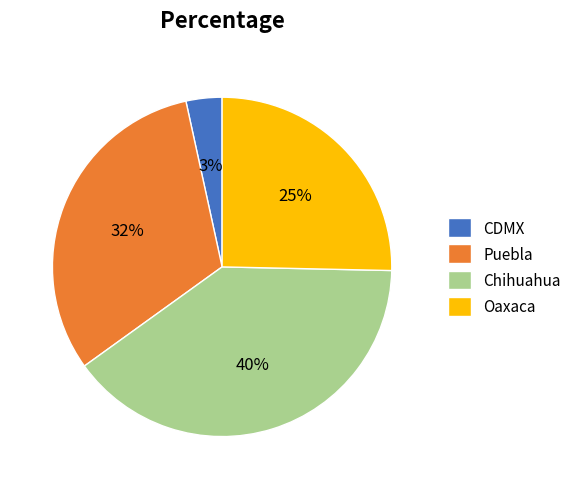

Rank the categories by value from highest to lowest.

Chihuahua, Puebla, Oaxaca, CDMX